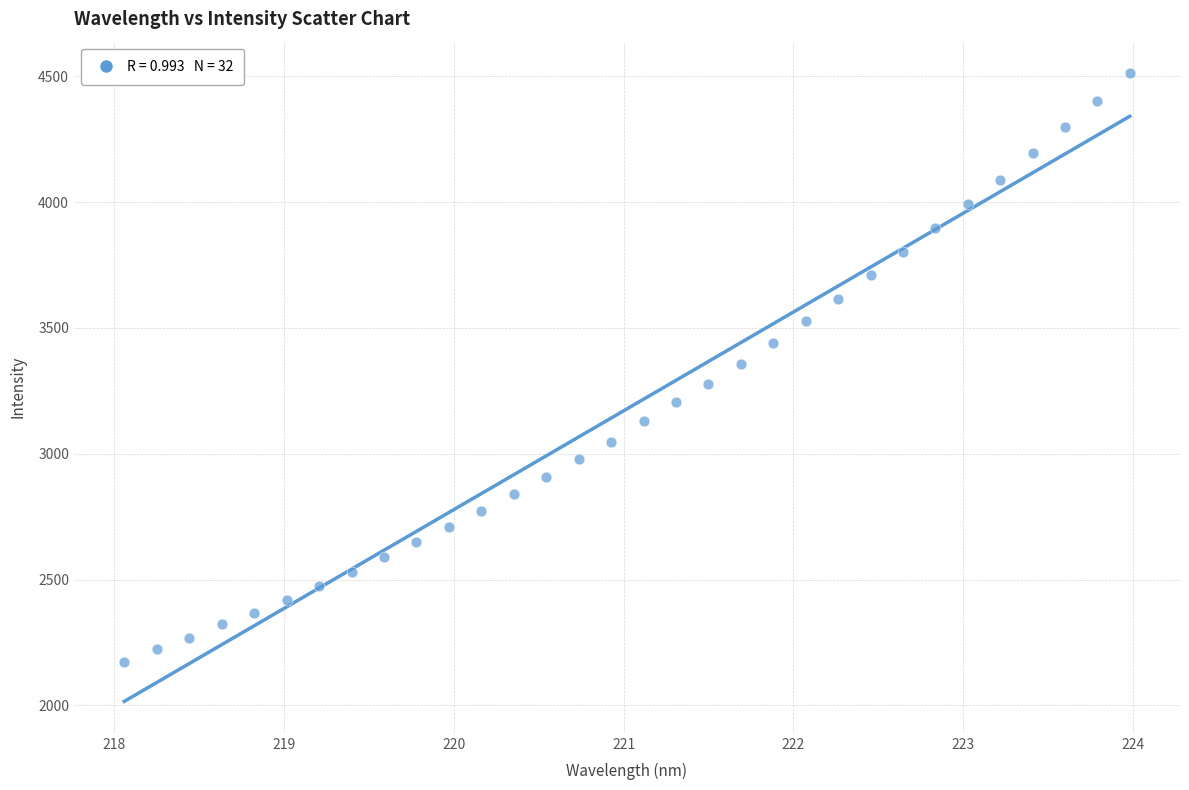

What is the range of X values (max minus min)?

5.9